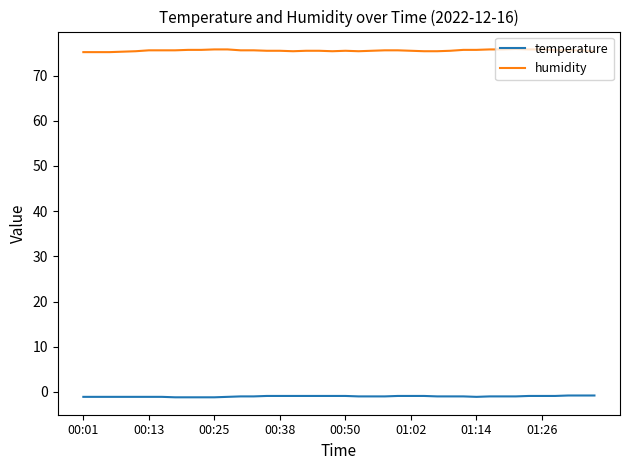

Which series has the largest total across all categories?

humidity